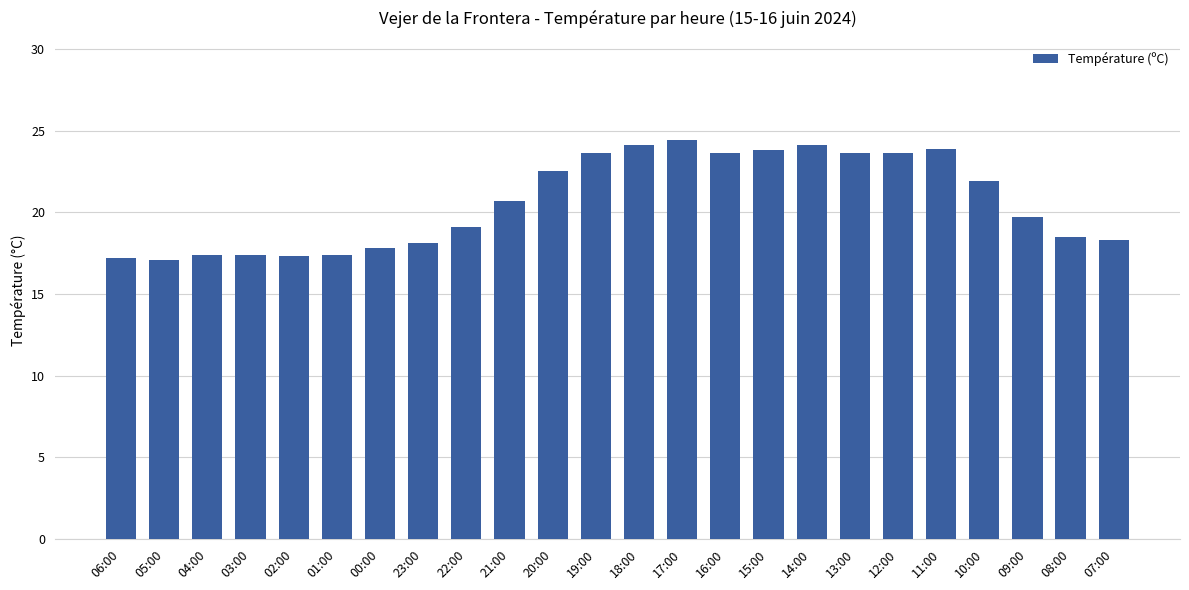

Count the number of categories in the chart.

24